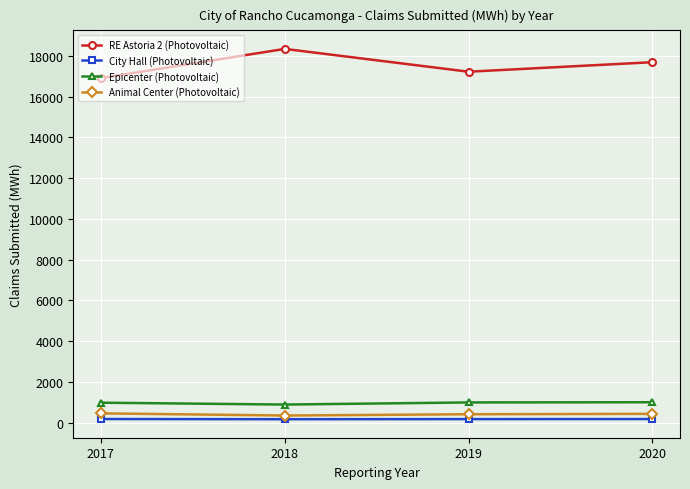

What are all the series names shown in the legend?

RE Astoria 2 (Photovoltaic), City Hall (Photovoltaic), Epicenter (Photovoltaic), Animal Center (Photovoltaic)